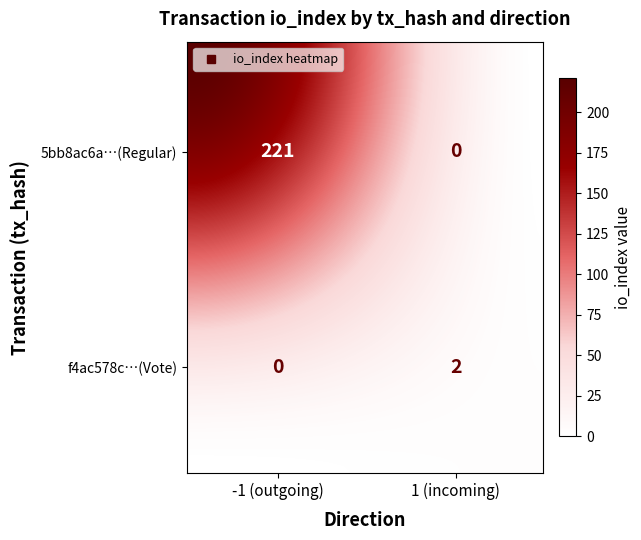

What is the spread (max minus min) of values at direction?

2